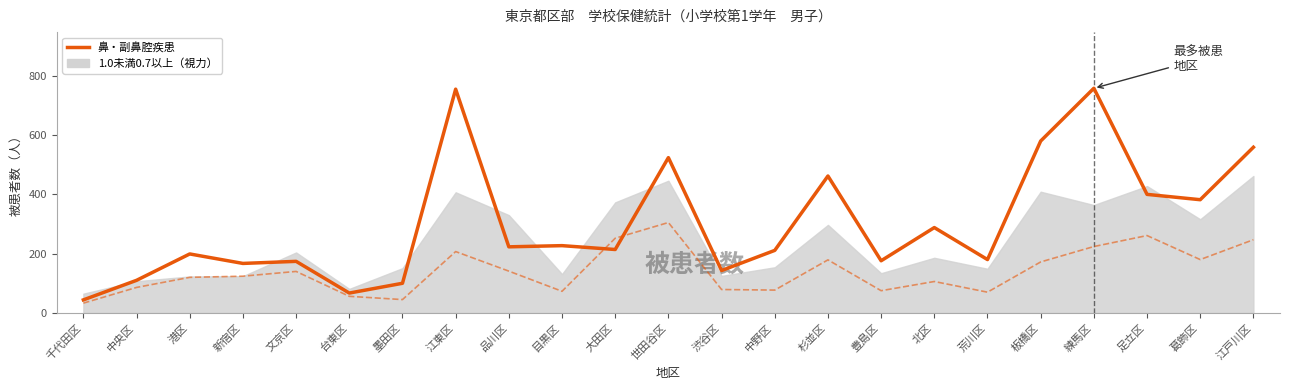

Does the chart display data point markers on the line(s)?

No